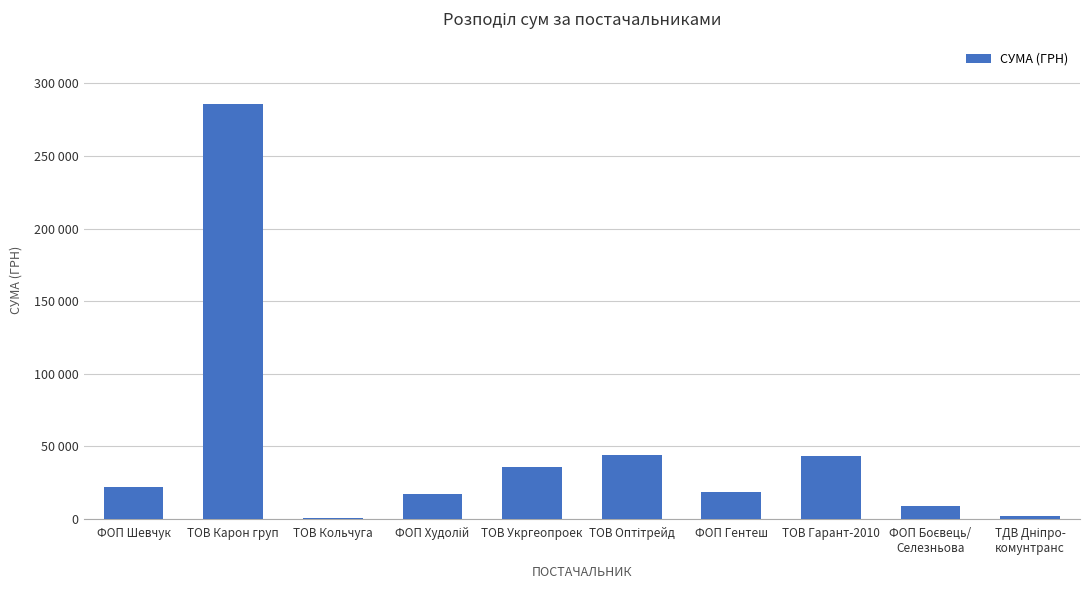

What is the change in value from ТОВ Карон груп to ТОВ Укргеопроек?

-250048.5